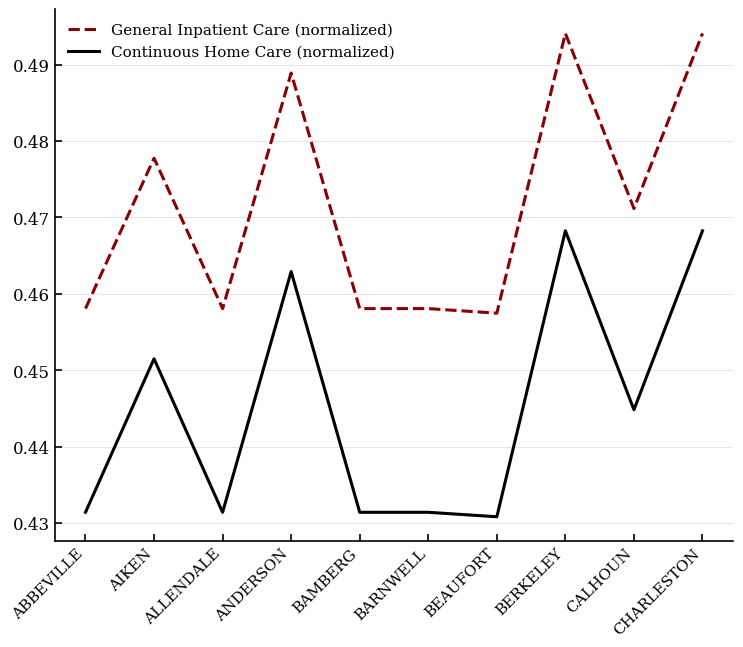

How many Continuous Home Care (normalized) values are between 0 and 1?

10